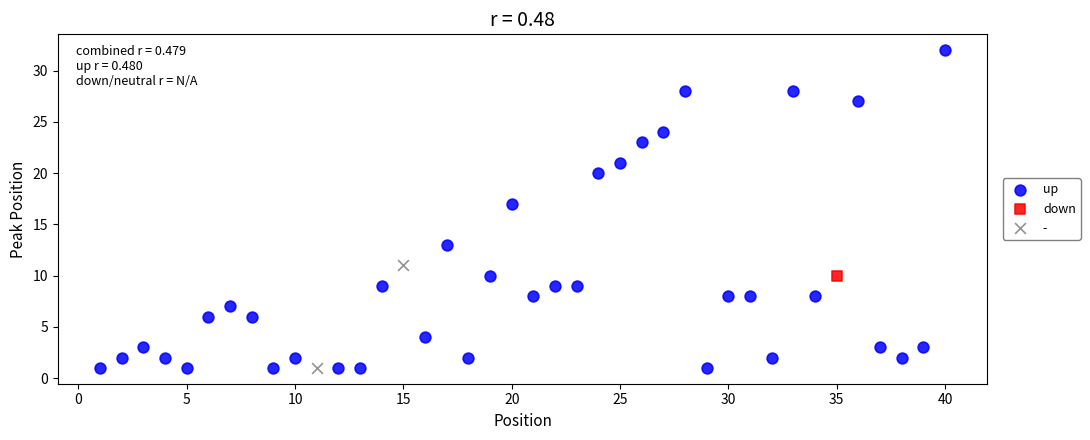

What are all the series names shown in the legend?

up, down, -